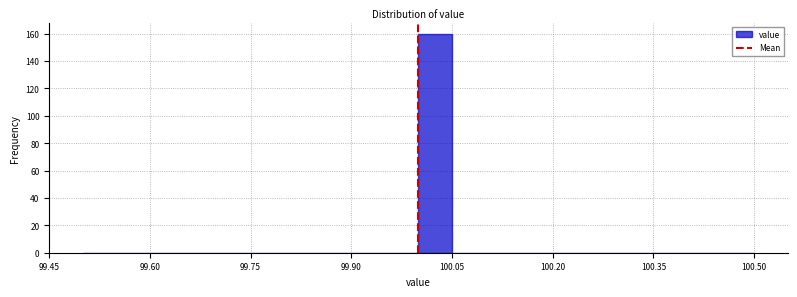

Read against the x-axis, roughly where is the centre of the tallest bar?

100.02